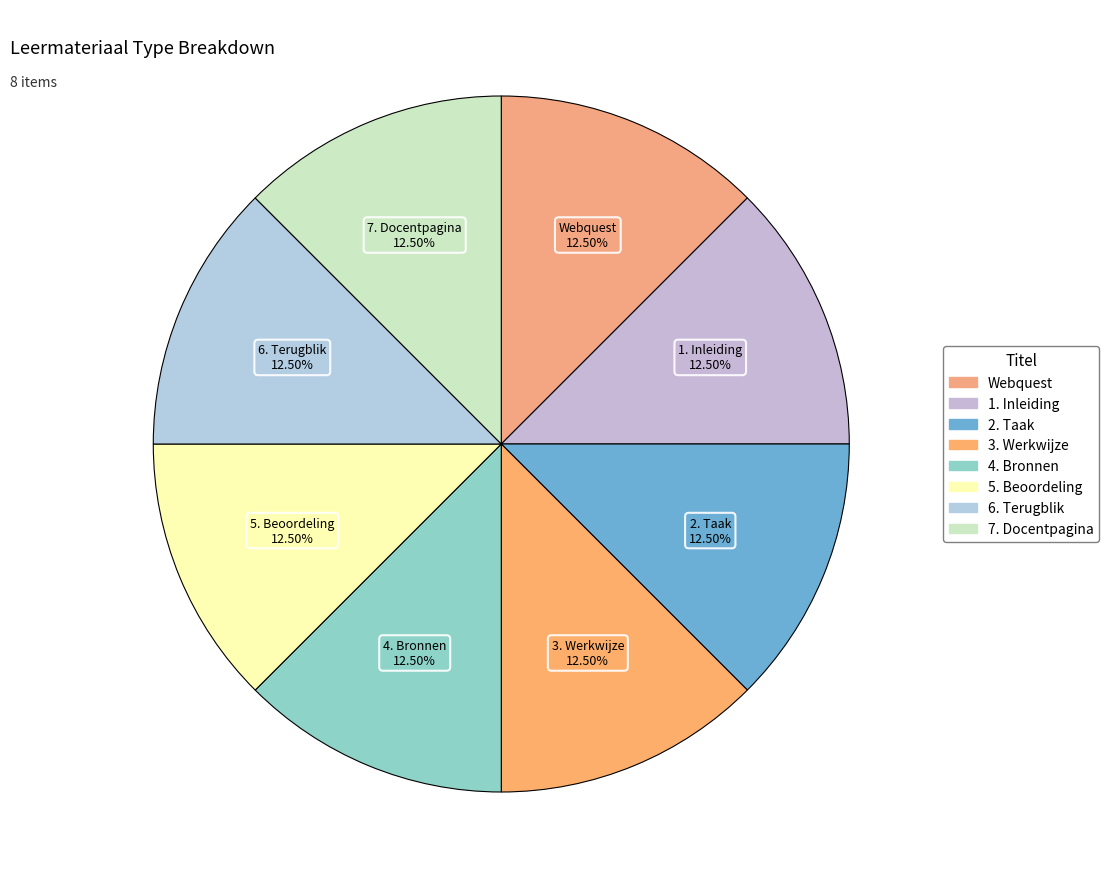

Approximately how many times larger is the value at 4. Bronnen compared to 5. Beoordeling?

1.0